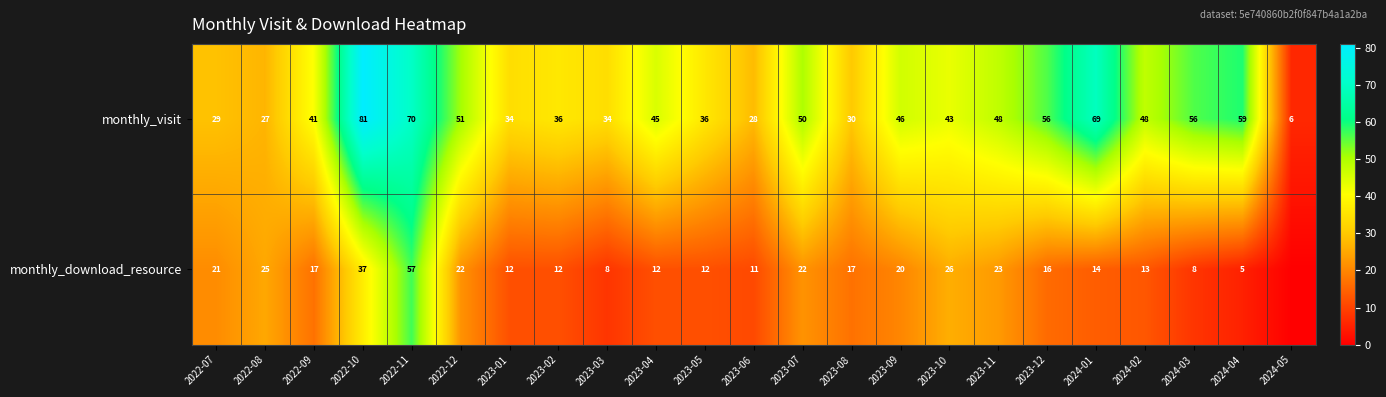

What is the difference between the highest and lowest values at 2022-09?

24